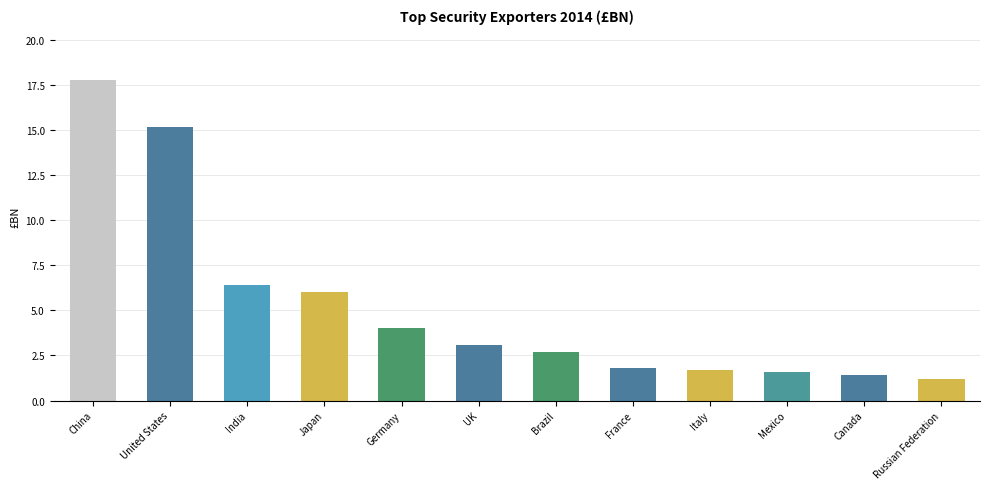

The chart shows a value of 2.7 at Brazil. True or false?

True